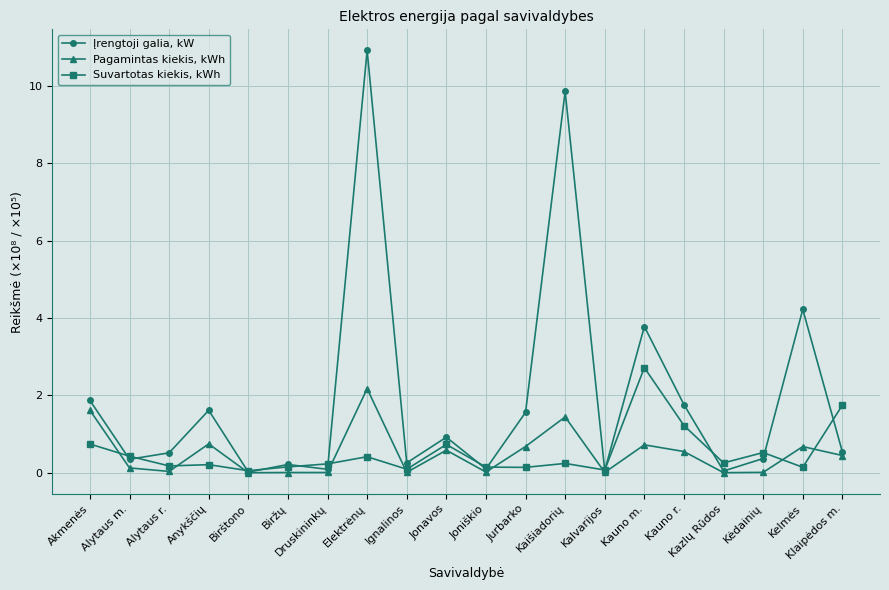

Which series has the largest range (max minus min)?

Įrengtoji galia, kW